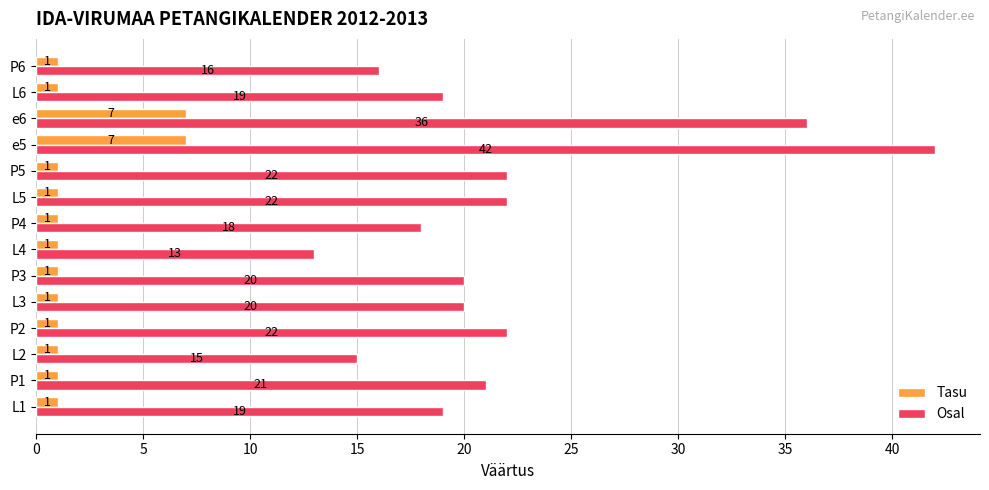

What is the total value across all series at e5?

49